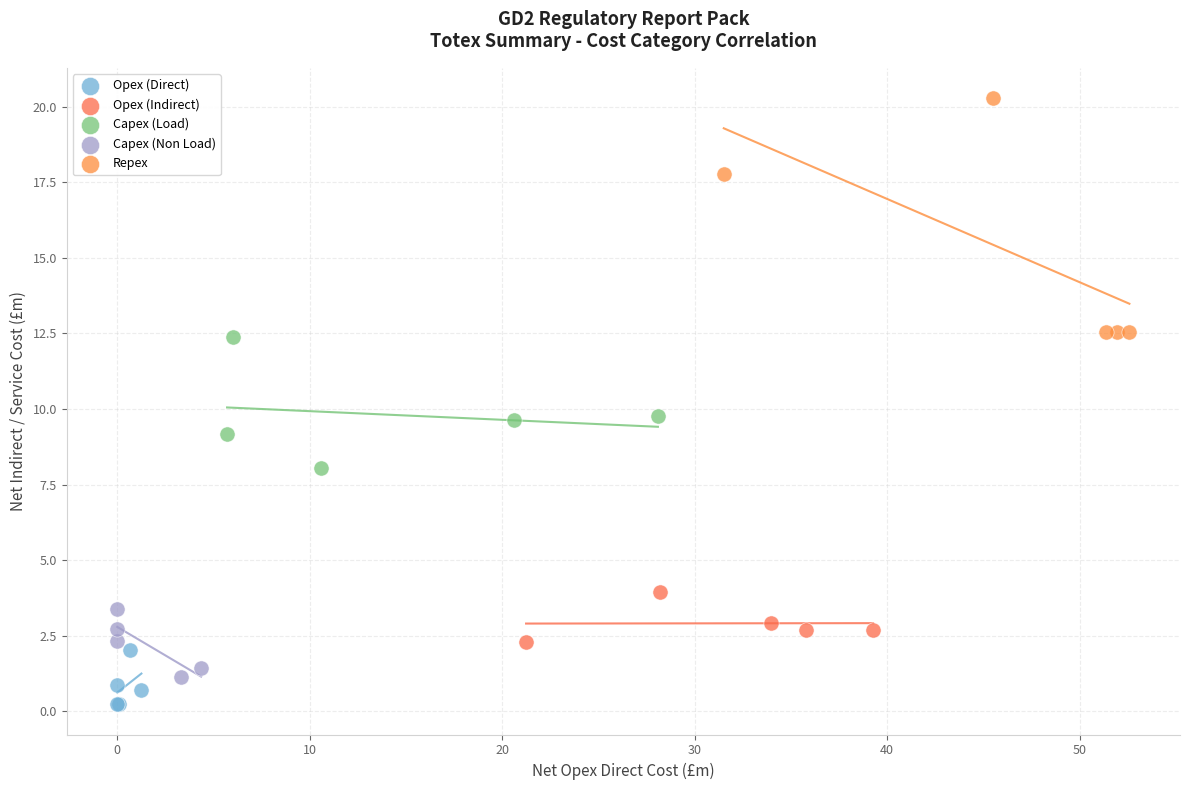

Which series contains the highest Y value?

Repex